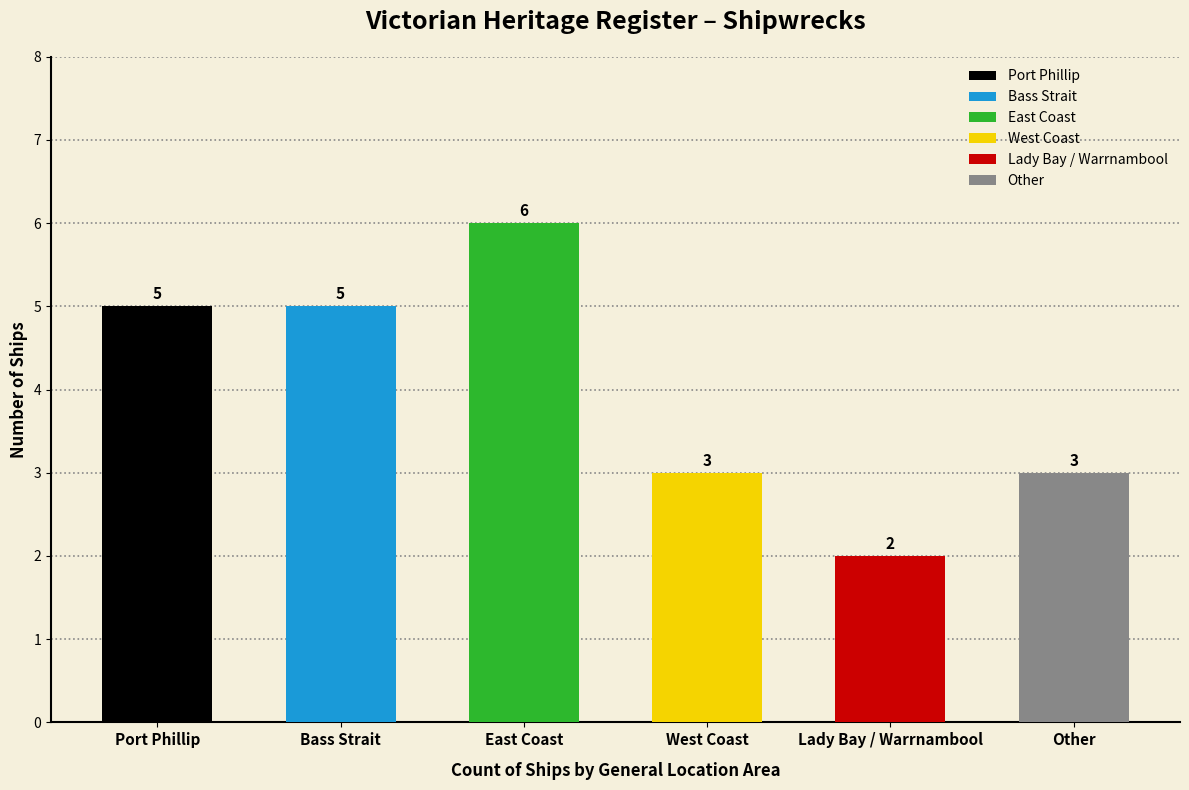

At which category does the chart reach its minimum across all series?

Lady Bay / Warrnambool